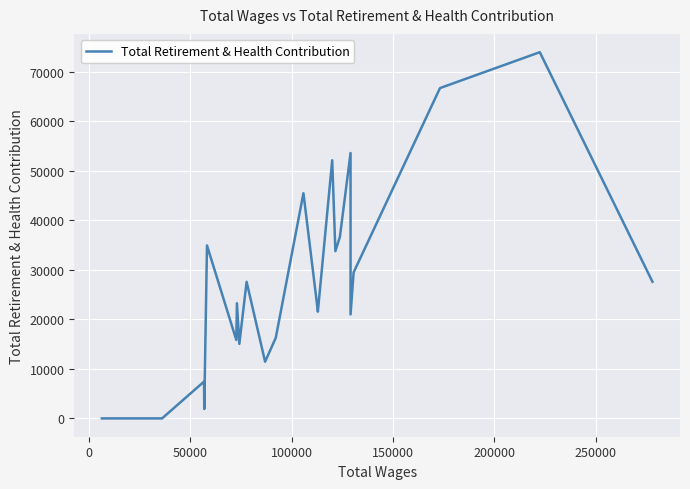

What is the greatest value displayed?

73989